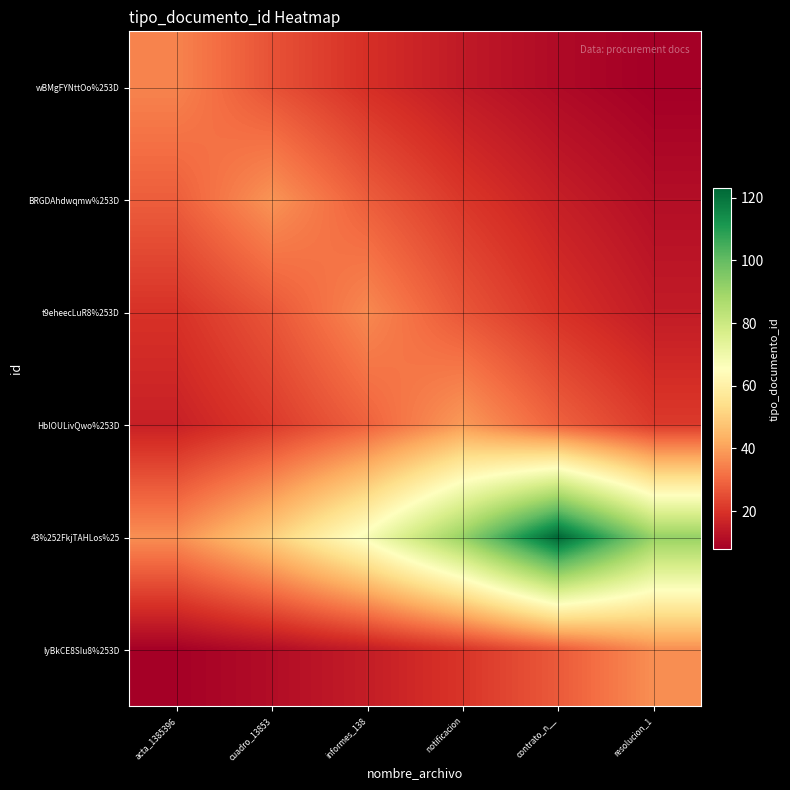

Which series has the widest spread of values?

43%252FkjTAHLos%25